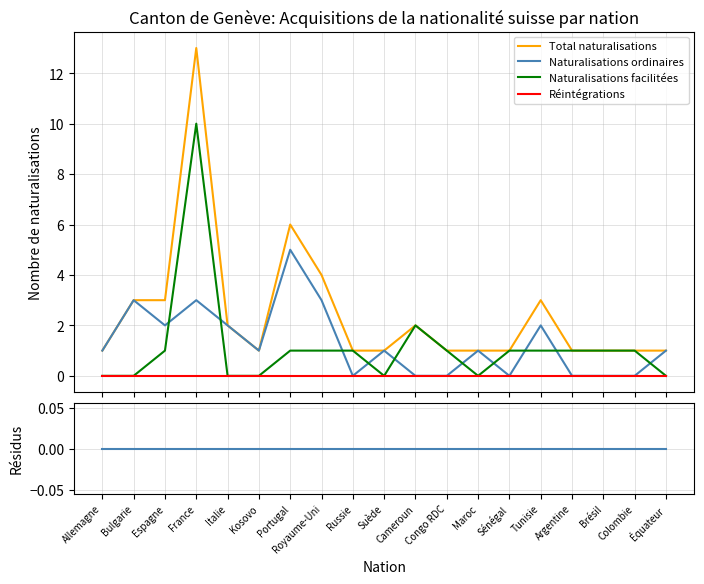

List the labels in order of Total naturalisations value, smallest first.

Allemagne, Kosovo, Russie, Suède, Congo RDC, Maroc, Sénégal, Argentine, Brésil, Colombie, Équateur, Italie, Cameroun, Bulgarie, Espagne, Tunisie, Royaume-Uni, Portugal, France